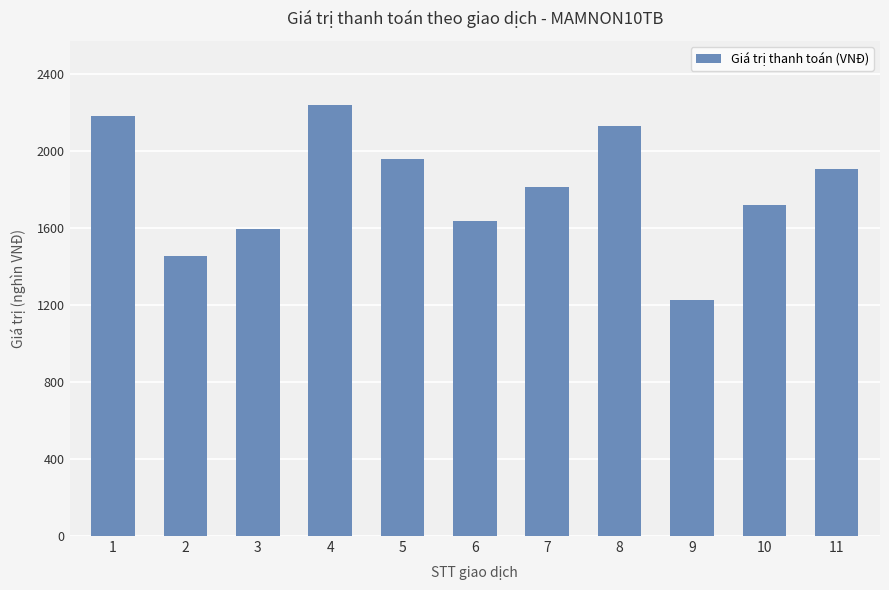

Are the bars horizontal?

No